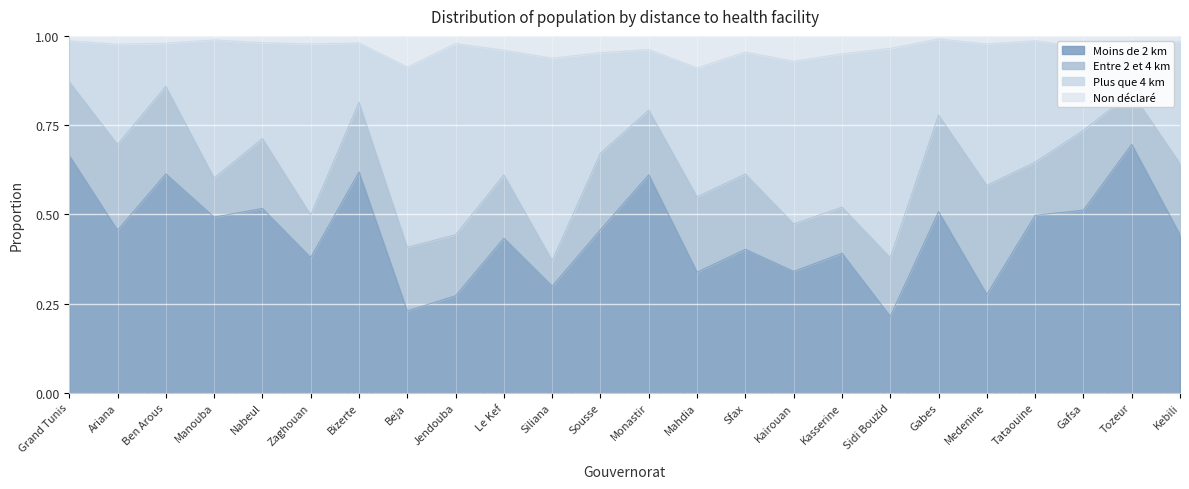

The value of Moins de 2 km at Grand Tunis is 0.7. True or false?

True